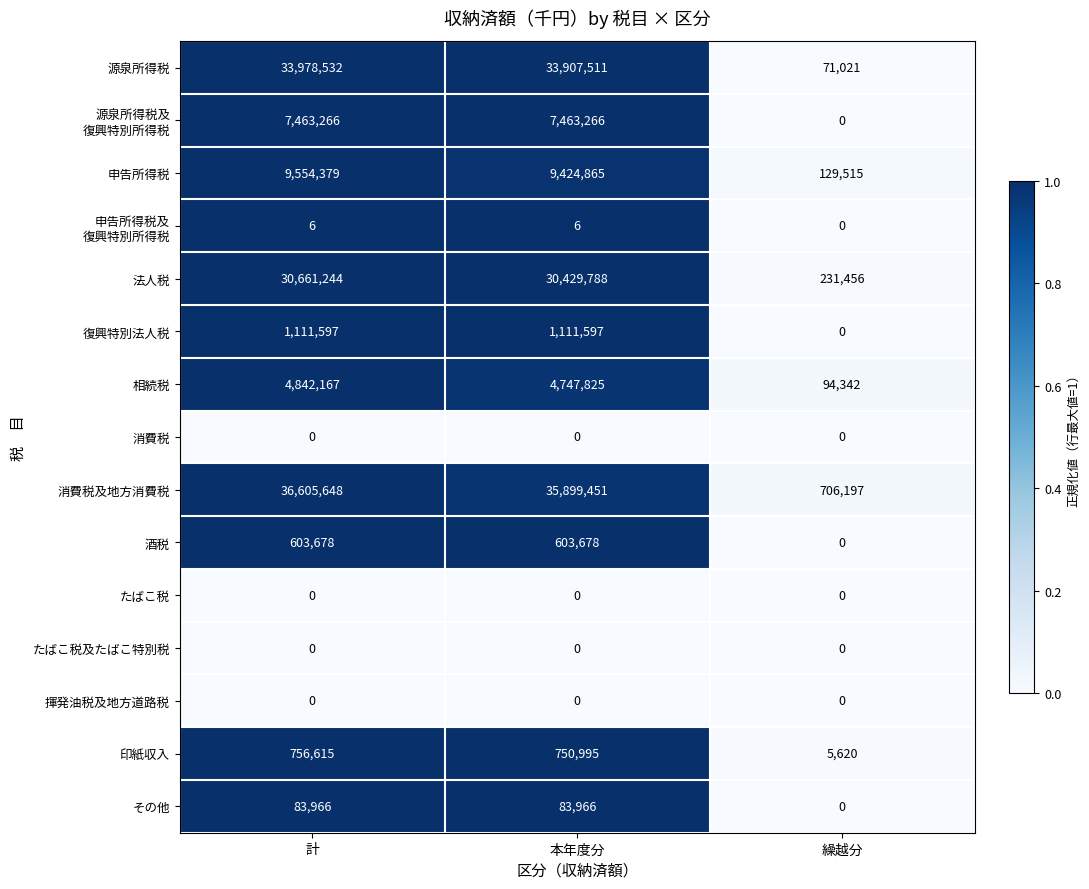

Which category has the highest value across all series?

計